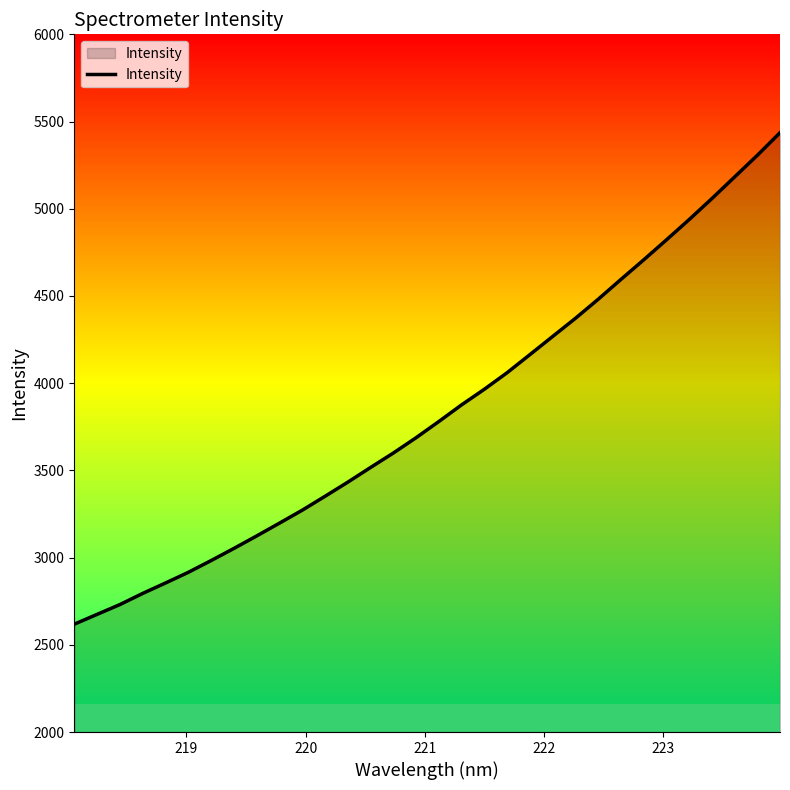

Reading left to right, list all the values displayed in this chart.

2618.3	2674.6	2730.7	2794.5	2854.3	2915.4	2982.8	3052.3	3123.9	3197.3	3271.4	3351.2	3432.1	3516.4	3599.1	3687.0	3779.9	3875.4	3964.9	4059.8	4163.3	4267.4	4371.3	4480.5	4594.3	4706.4	4821.0	4937.5	5057.9	5181.9	5306.2	5436.1